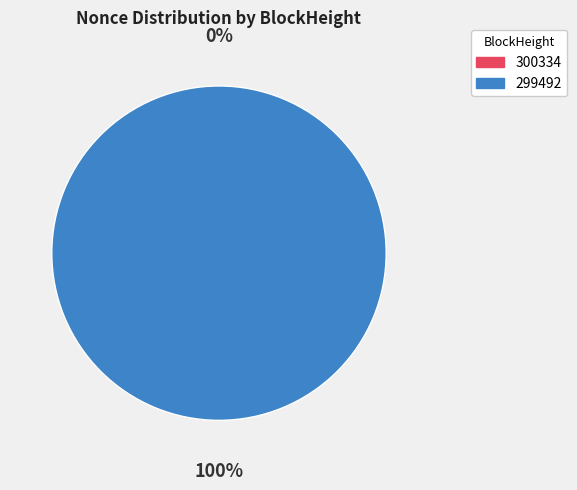

How many segments does this pie chart have?

2